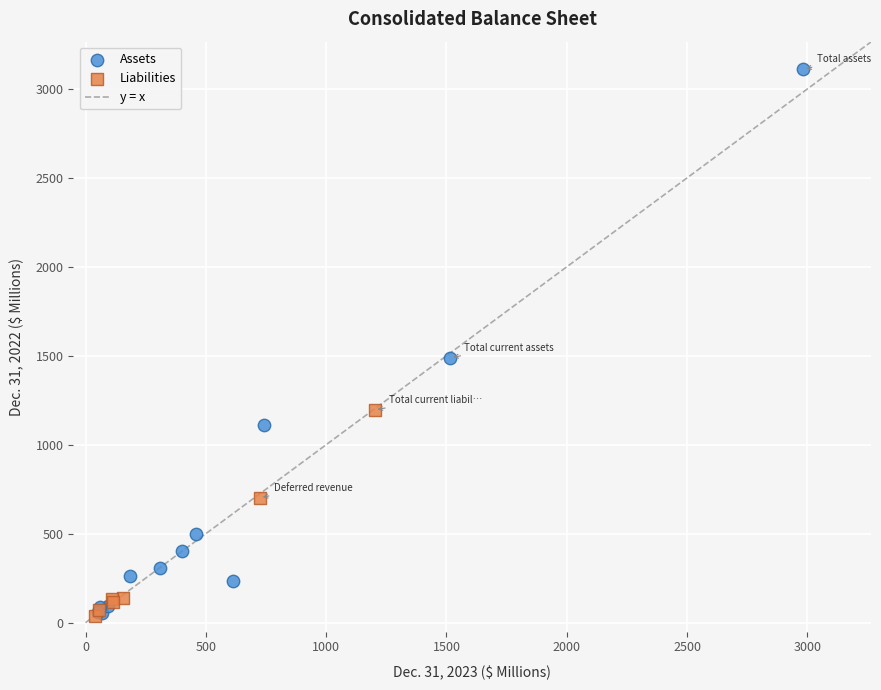

Which series has the widest spread of Y values?

Assets